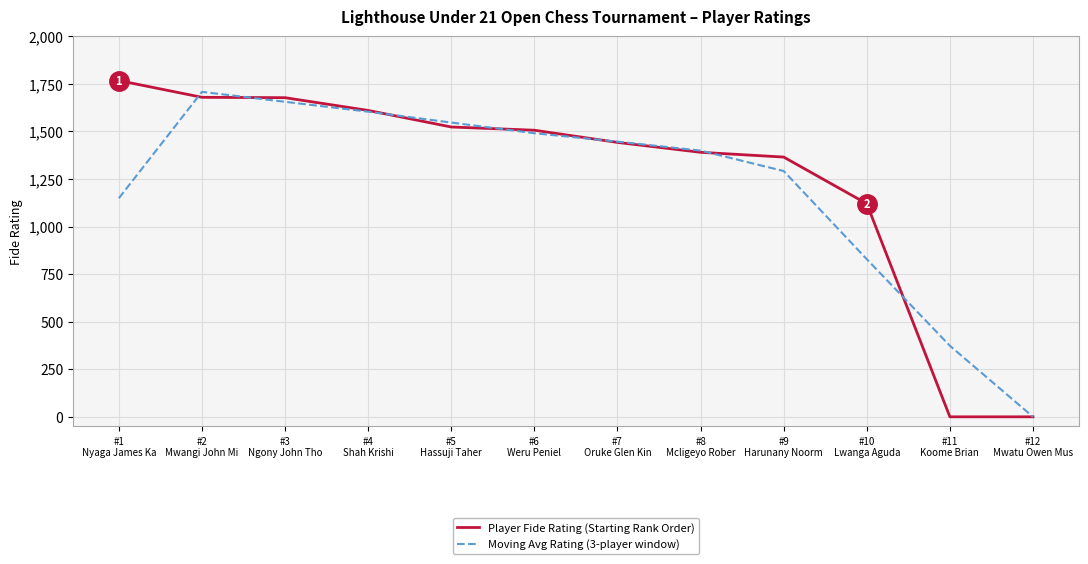

Which category has the highest value across all series?

#1
Nyaga James Ka